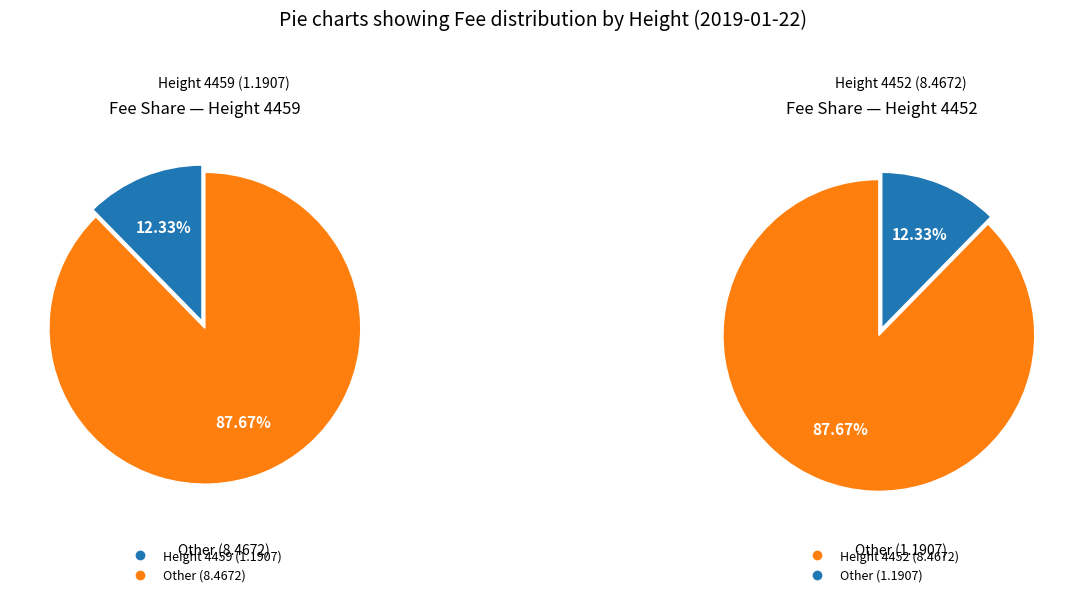

How many segments does this pie chart have?

2